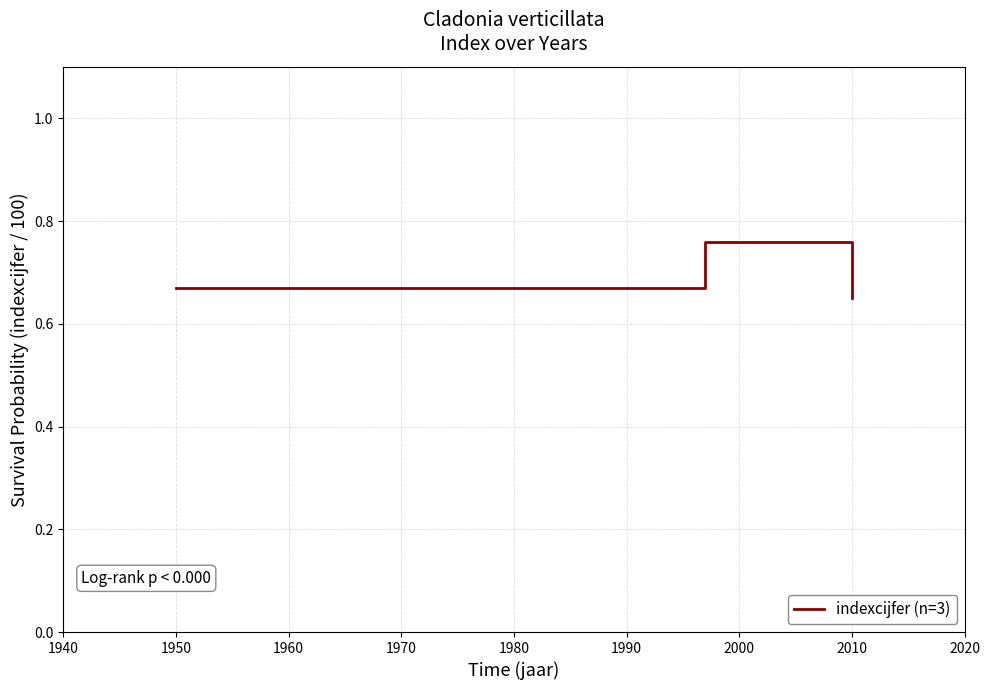

Approximately how many times larger is the value at 2010 compared to 1950?

1.0